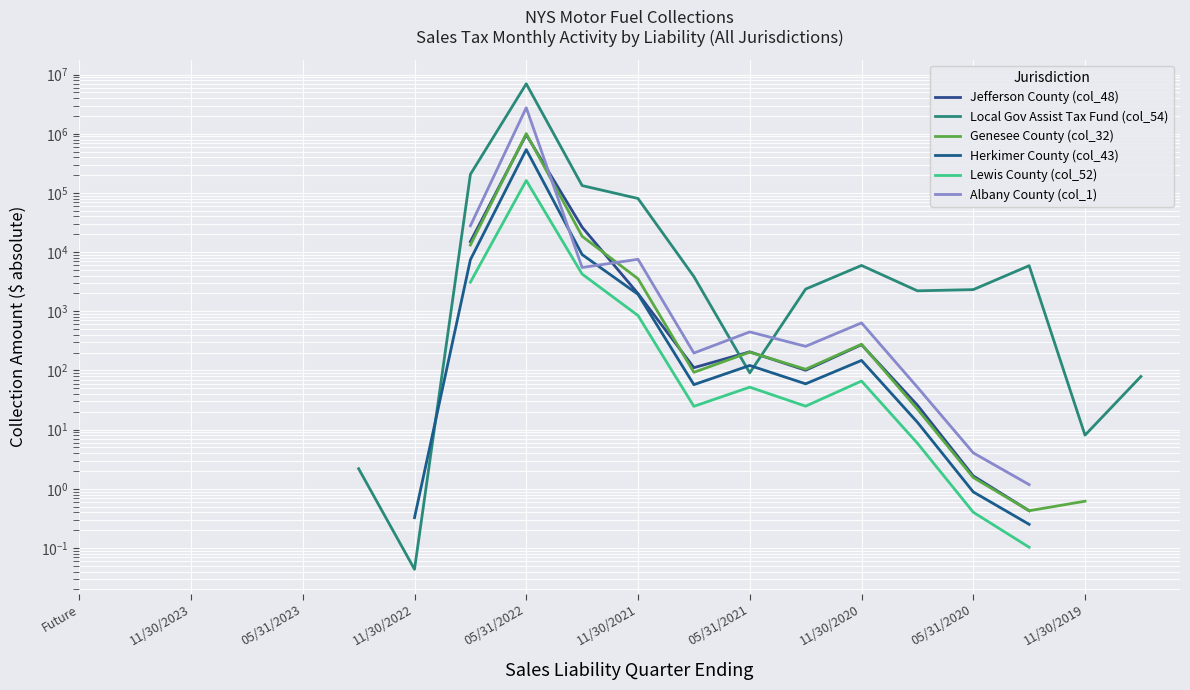

Count the number of categories in the chart.

20